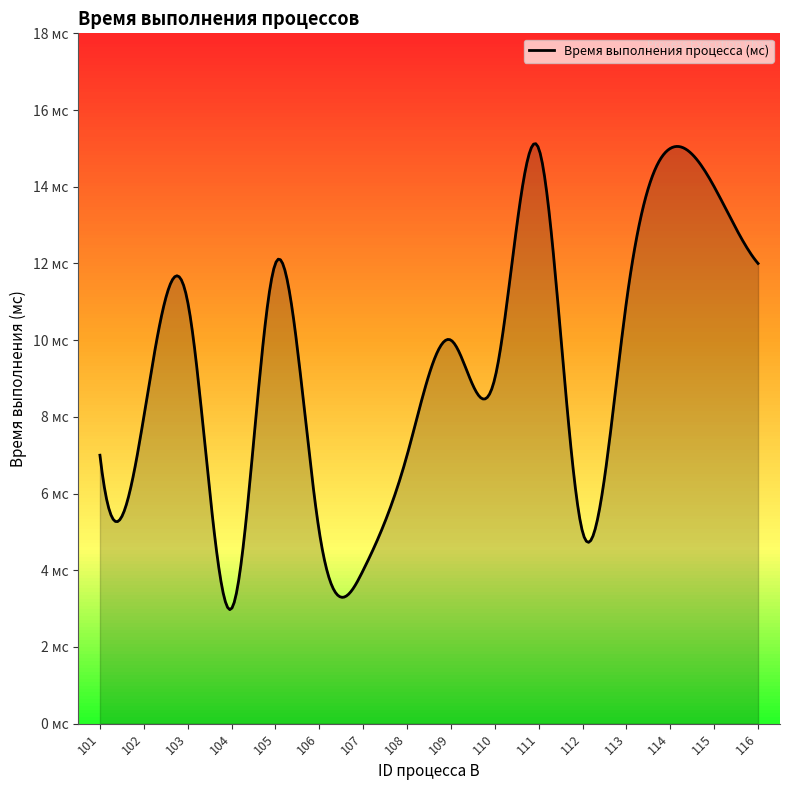

Reading right to left, list all the values displayed in this chart.

12	14	15	11	5	15	9	10	7	4	5	12	3	11	8	7